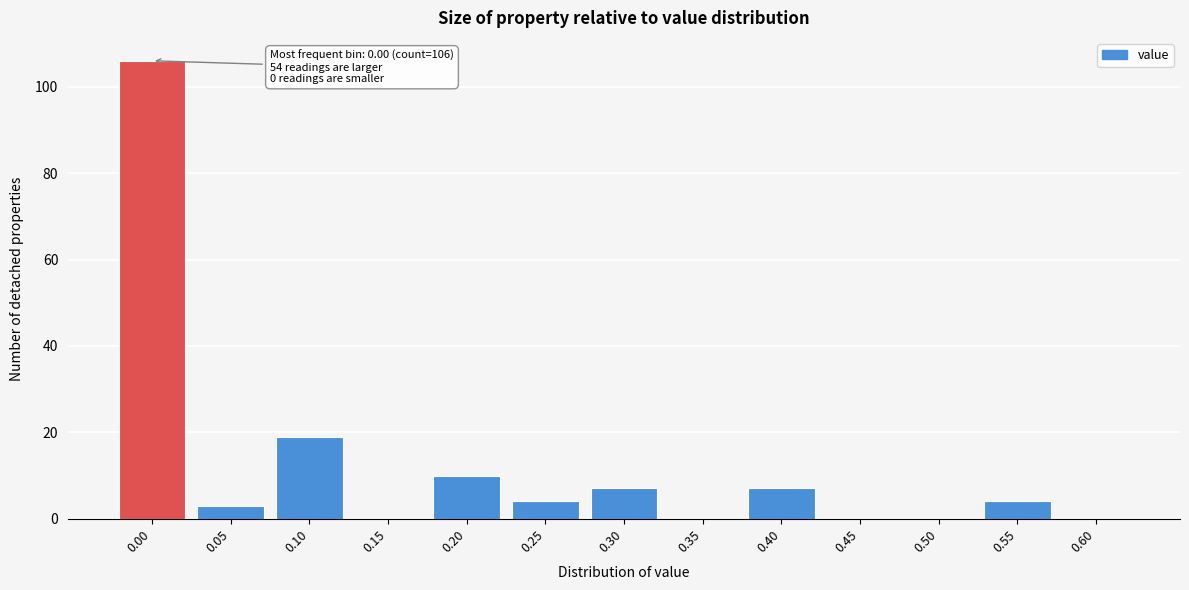

Reading left to right, what are all the values shown in this chart?

0.00=106	0.05=3	0.10=19	0.15=0	0.20=10	0.25=4	0.30=7	0.35=0	0.40=7	0.45=0	0.50=0	0.55=4	0.60=0